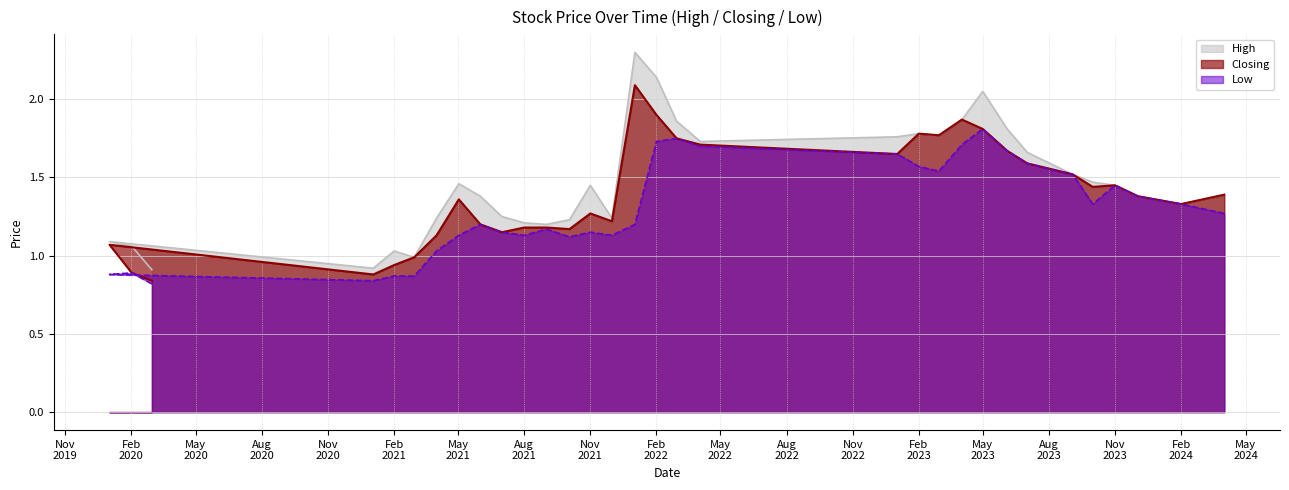

What is the sum of the High values at 03/09/2023 and 03/12/2023?

2.9